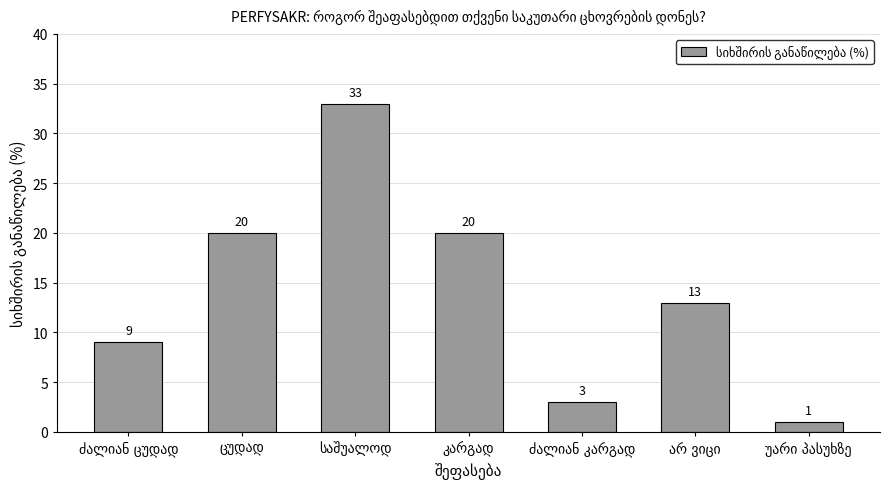

What is the maximum value shown in the chart?

33